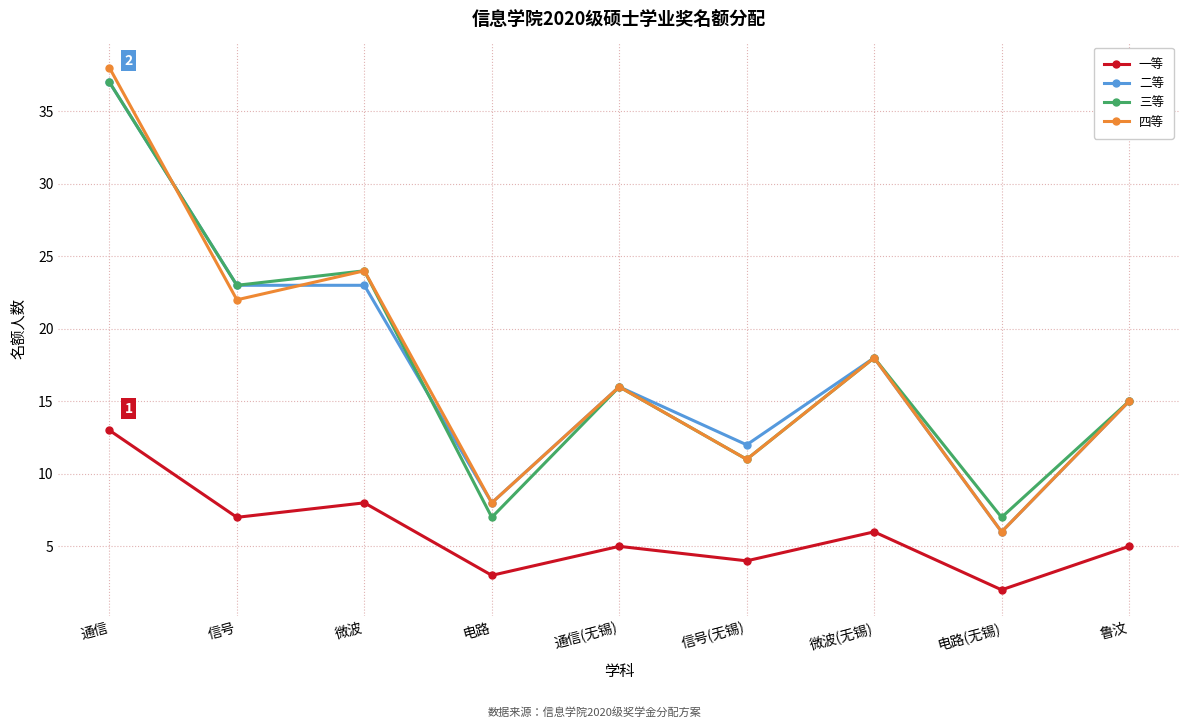

Count the number of categories in the chart.

9